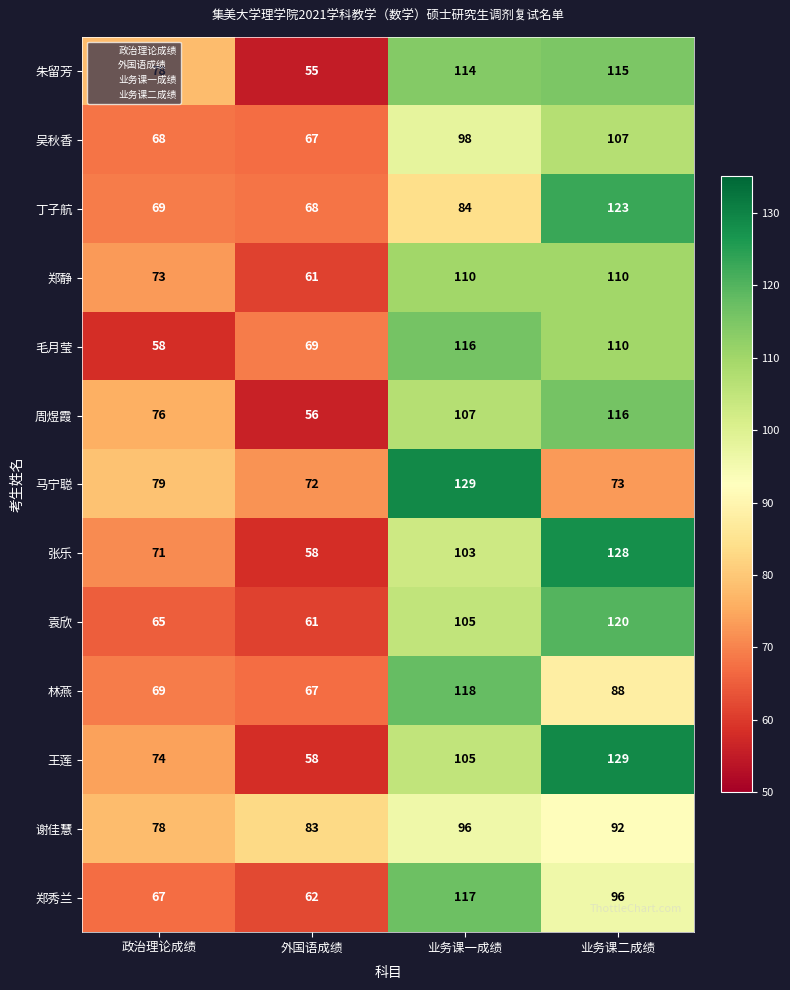

Which series changed the most between 外国语成绩 and 业务课一成绩?

朱留芳